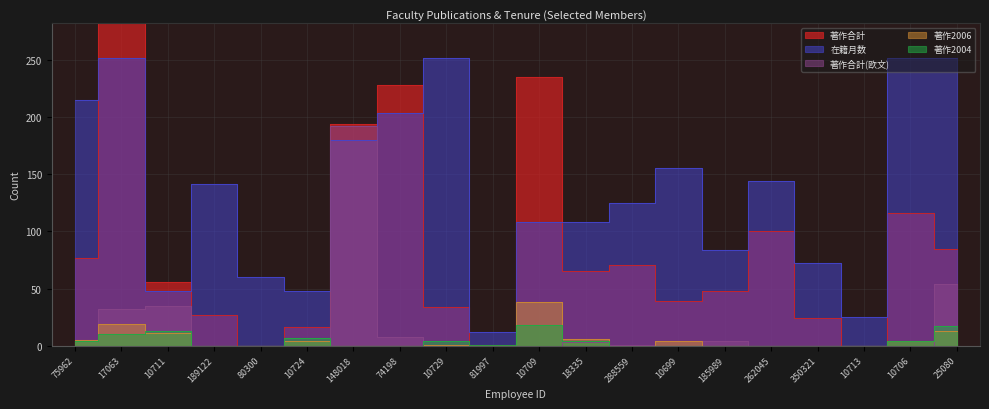

How many data points in 在籍月数 are less than 142?

10